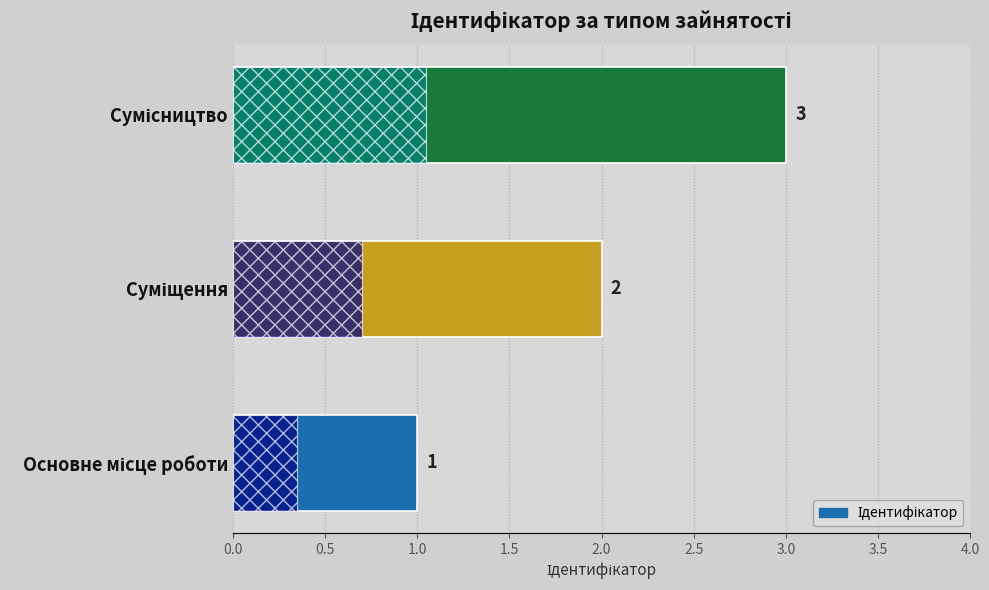

What is the difference between the maximum and minimum values?

2